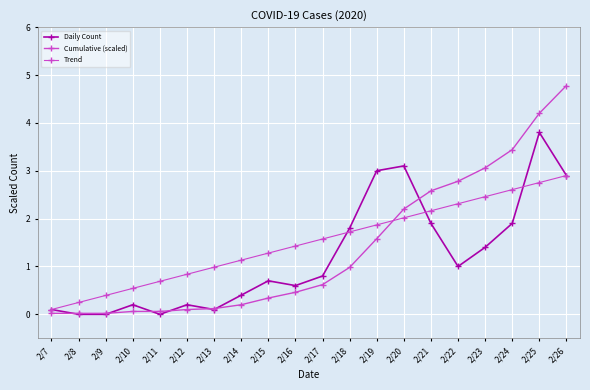

How many series are shown in this chart?

3